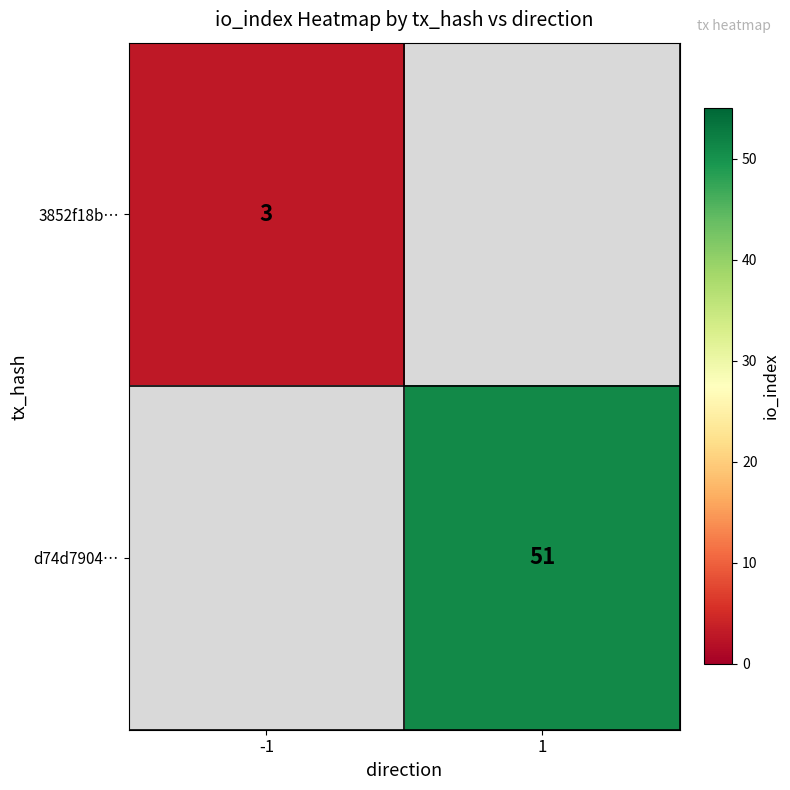

Is the value of 3852f18b… at -1 greater than the value of d74d7904… at 1?

No